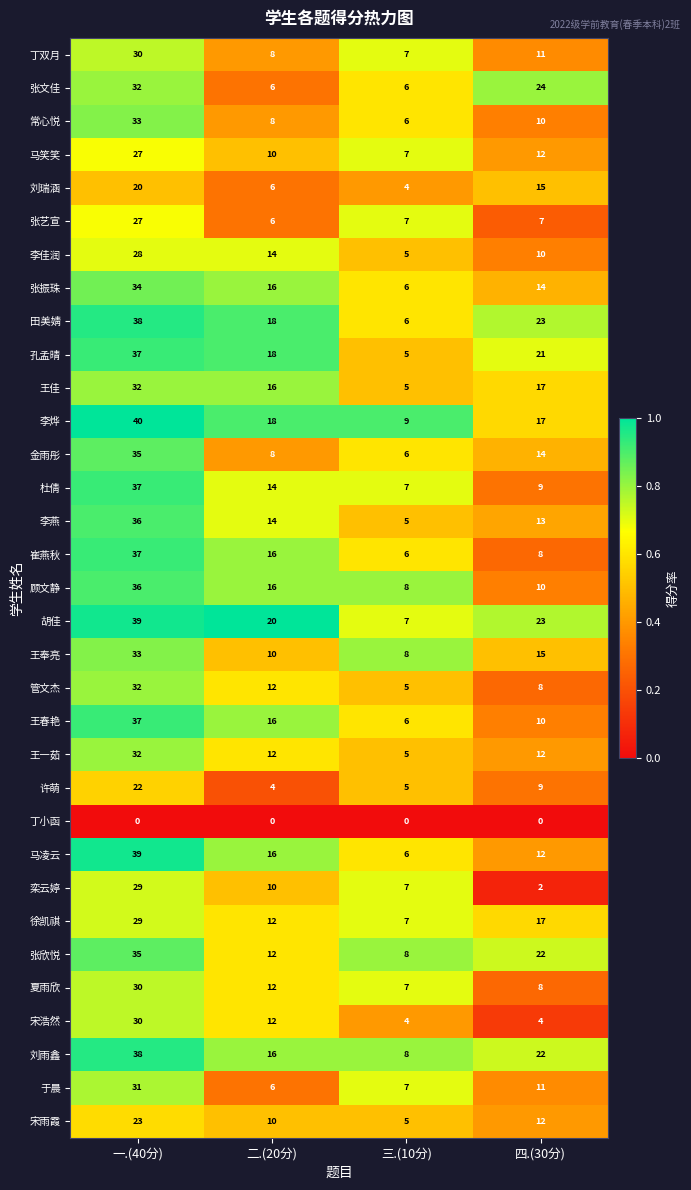

What is the greatest value displayed?

40